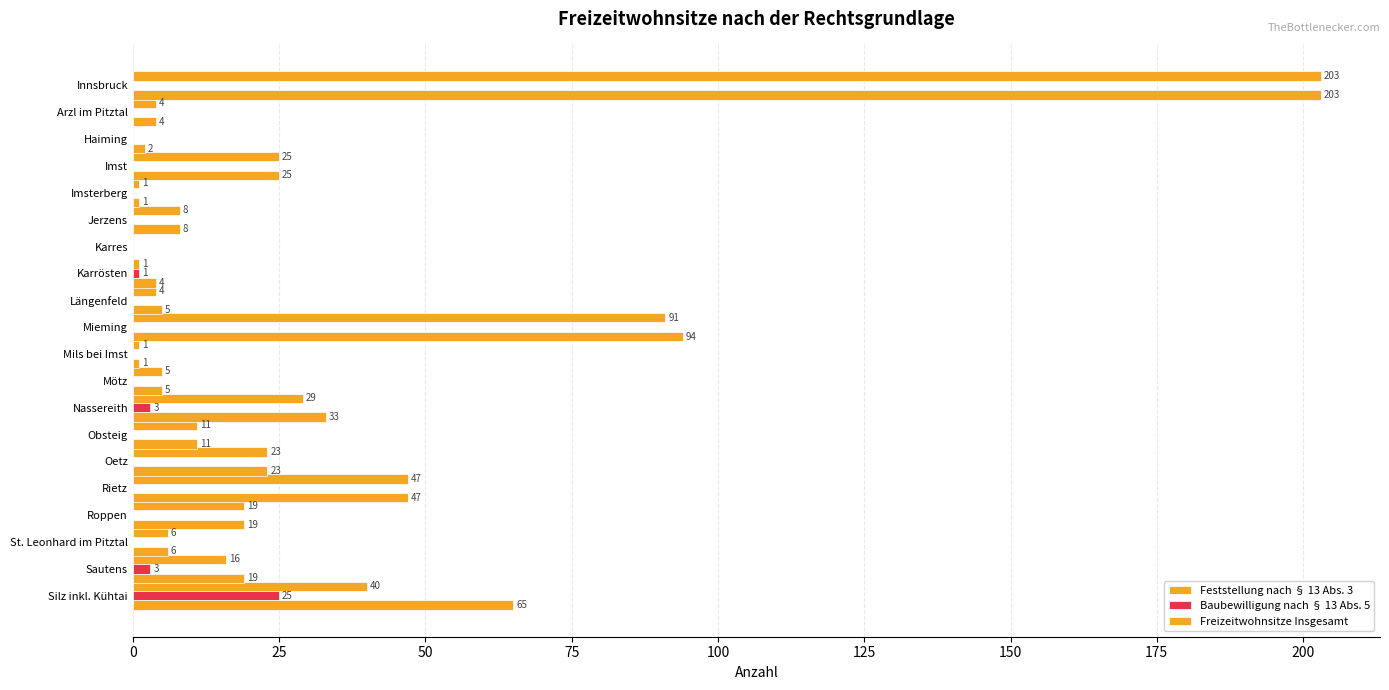

How many values in the Baubewilligung nach § 13 Abs. 5 series exceed 0?

4